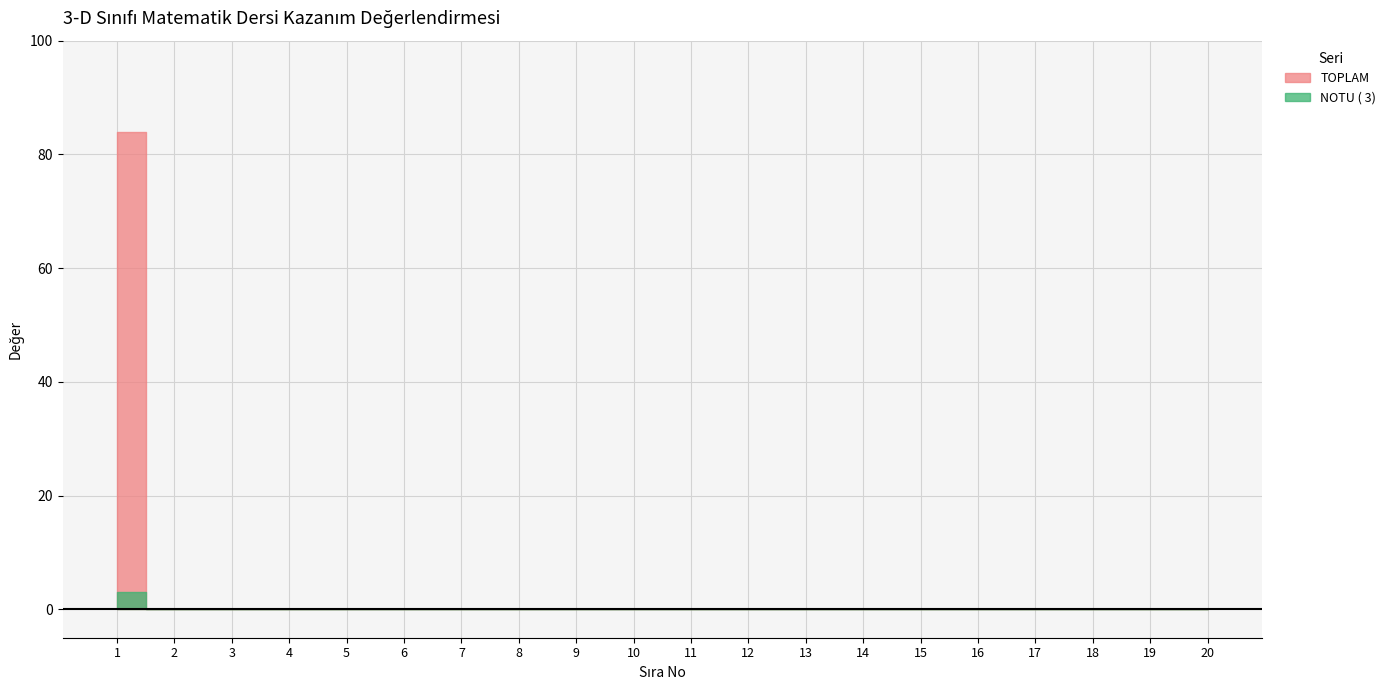

What is the highest value of the NOTU series?

3